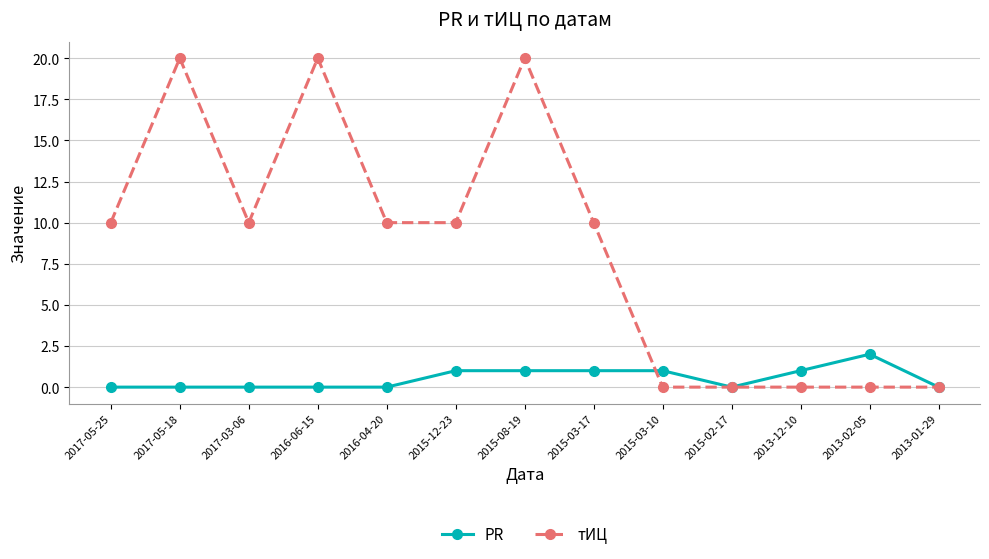

What is the approximate value of тИЦ at 2015-03-17?

10